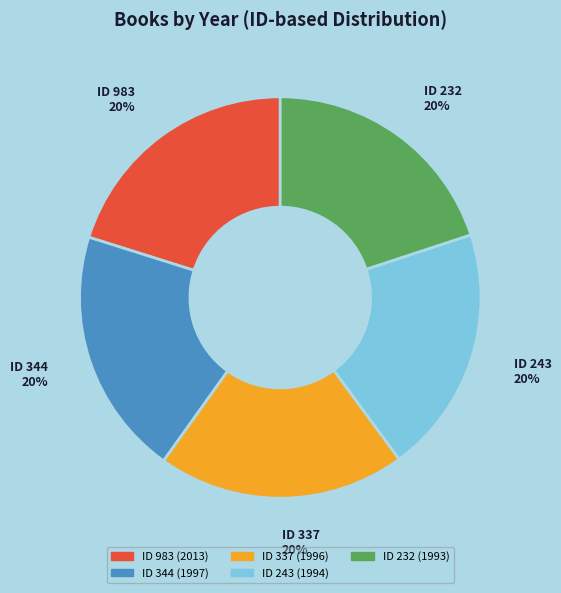

Do ID 232 and ID 243 together represent more than half of the pie?

No